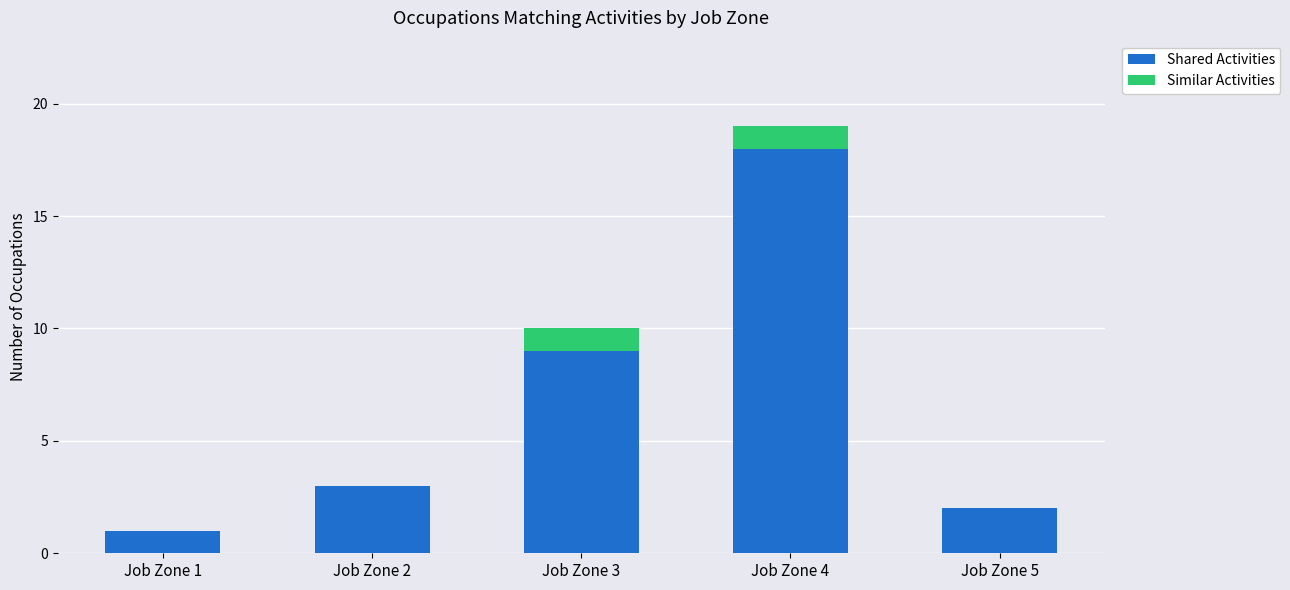

Are the bars horizontal?

No